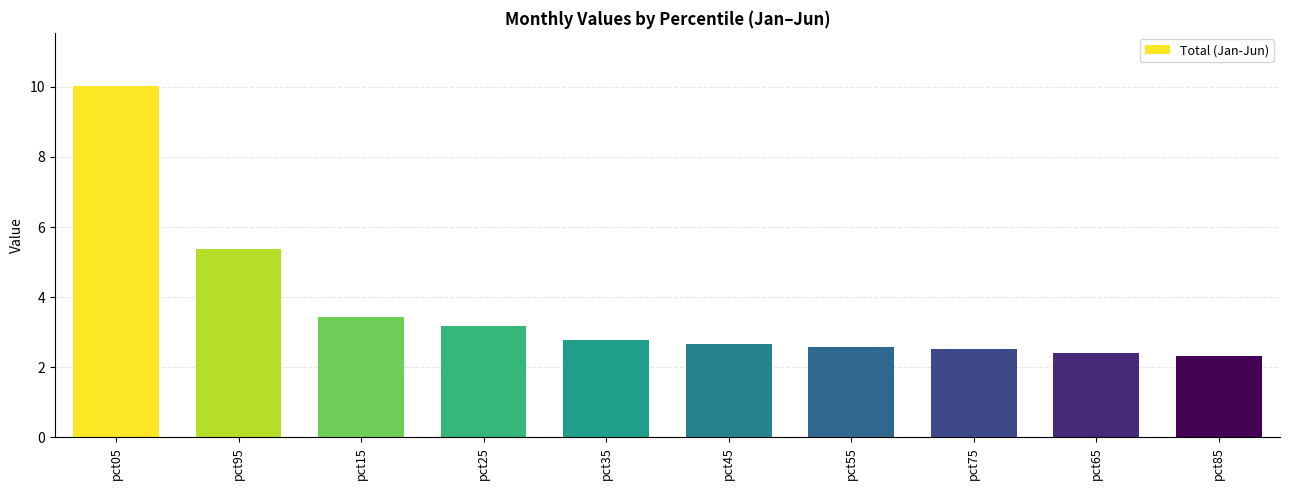

What is the ratio of the value at pct95 to the value at pct65?

2.2